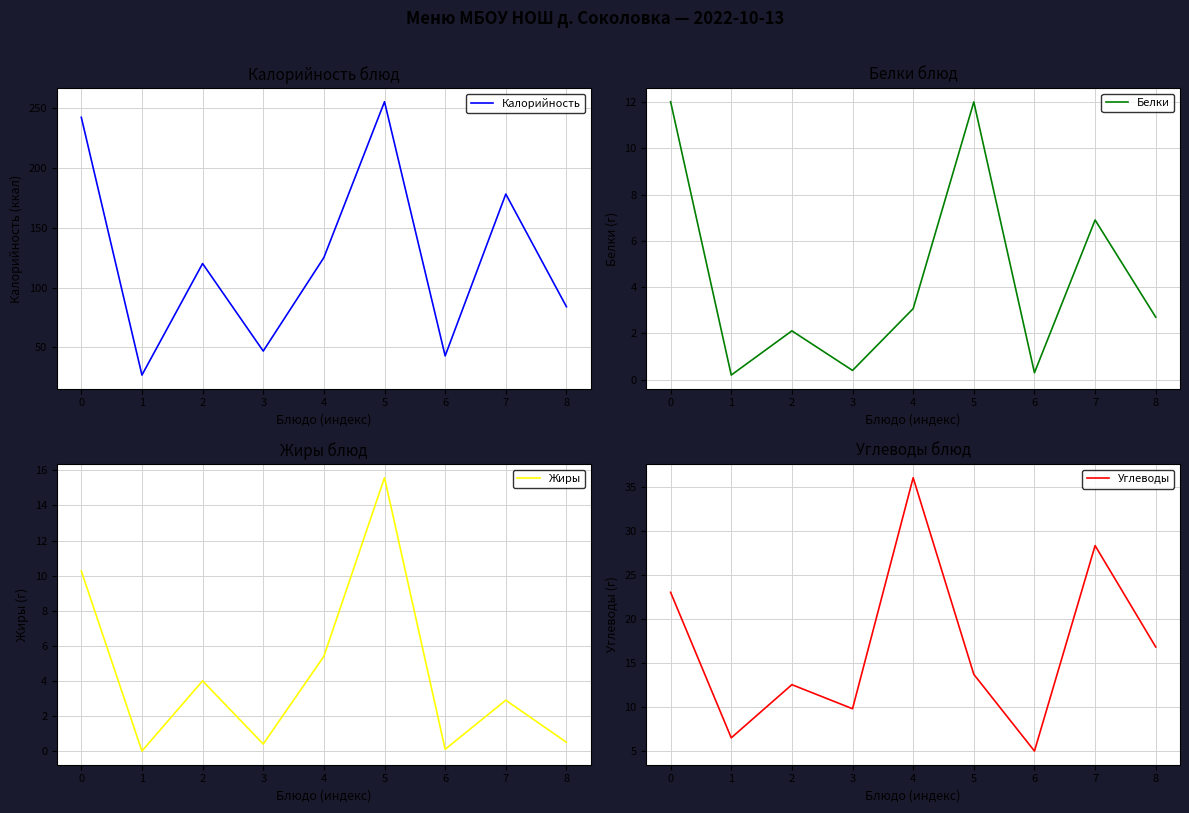

What are all the series names shown in the legend?

Калорийность, Белки, Жиры, Углеводы